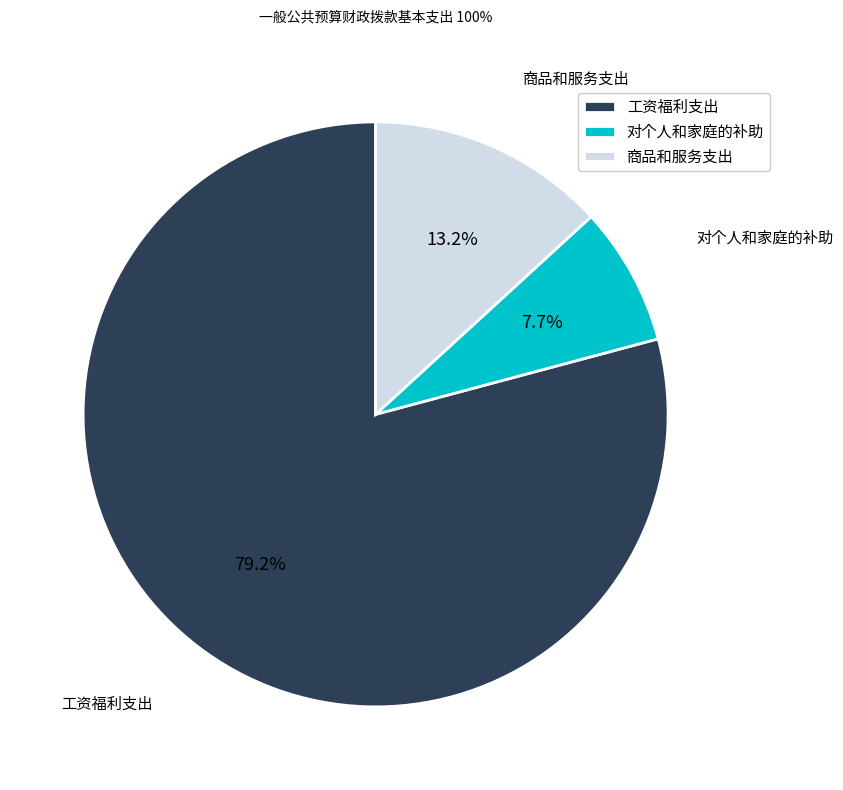

What percentage is the 商品和服务支出 slice, to the nearest percent?

13%